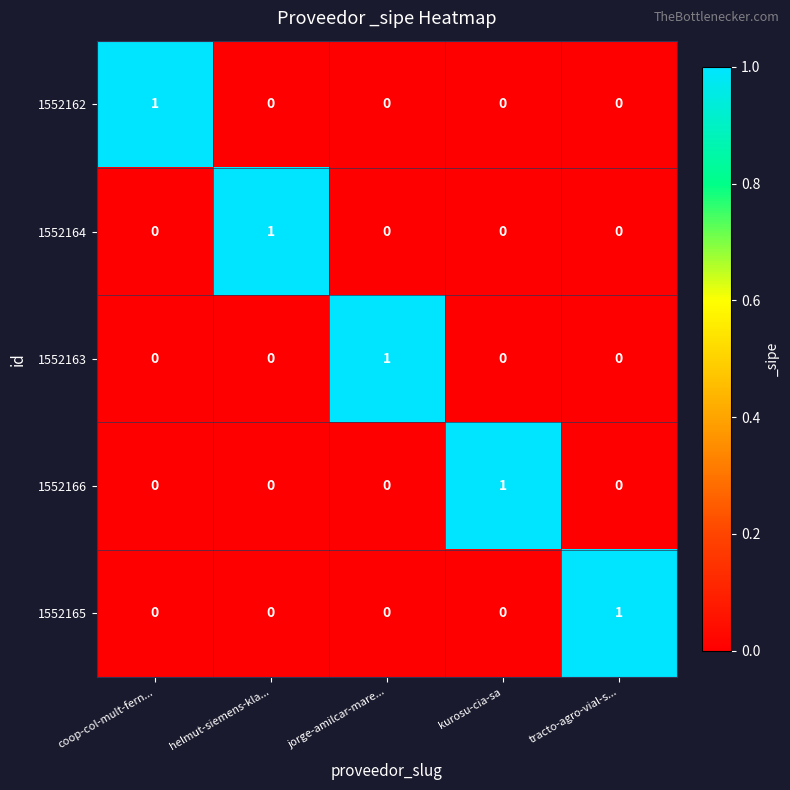

At how many categories does at least one series exceed 0?

5